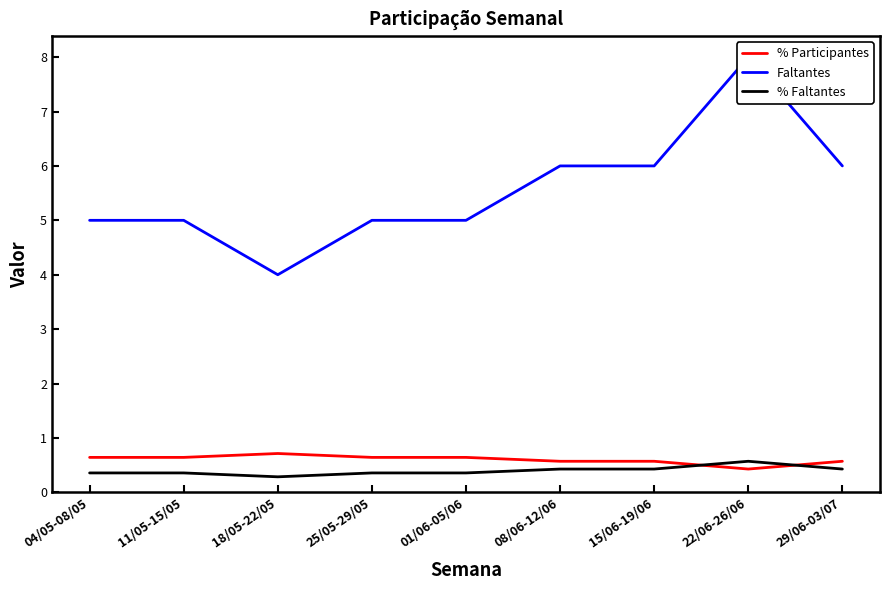

List the series in order of their peak value, highest first.

Faltantes, % Participantes, % Faltantes